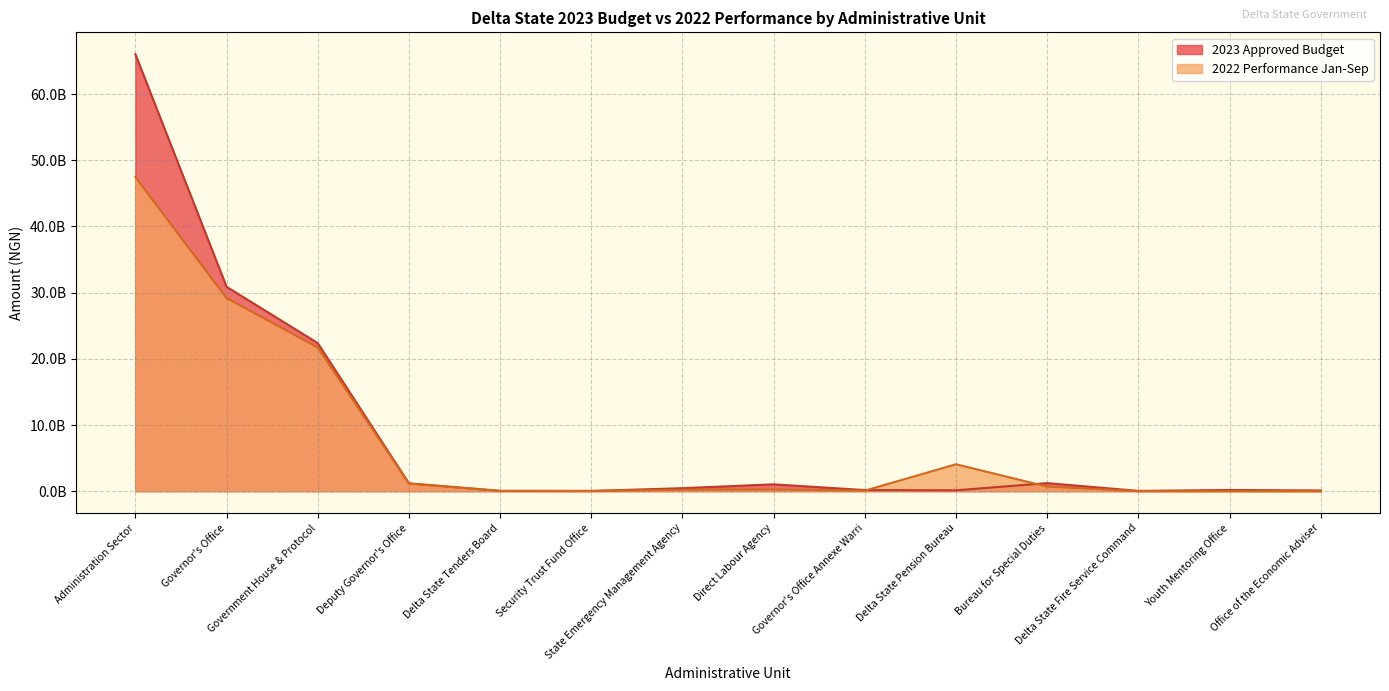

Where do 2023 Approved Budget and 2022 Performance Jan-Sep first cross each other?

Governor's Office Annexe Warri and Delta State Pension Bureau